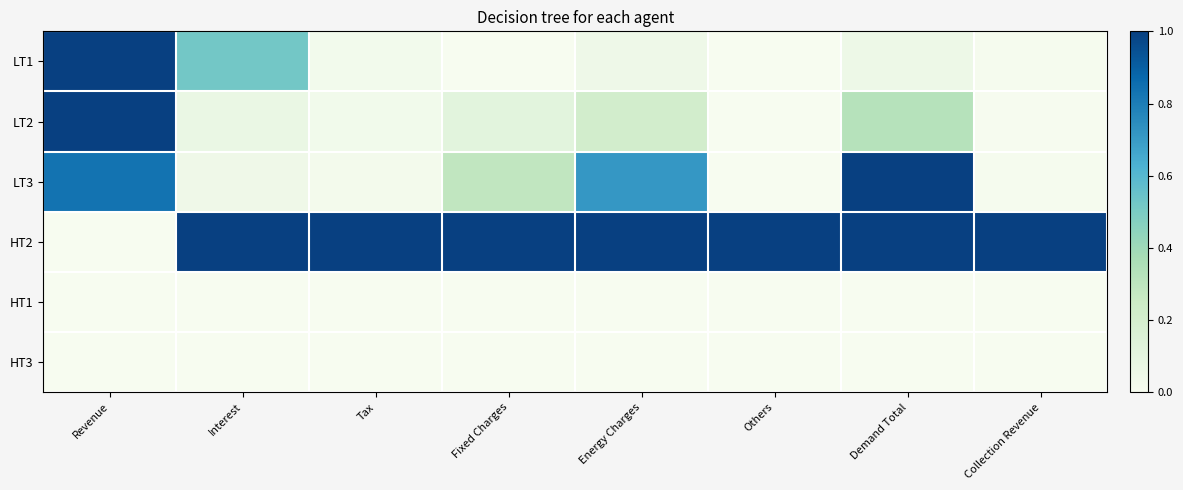

Which series has the largest total across all categories?

HT2